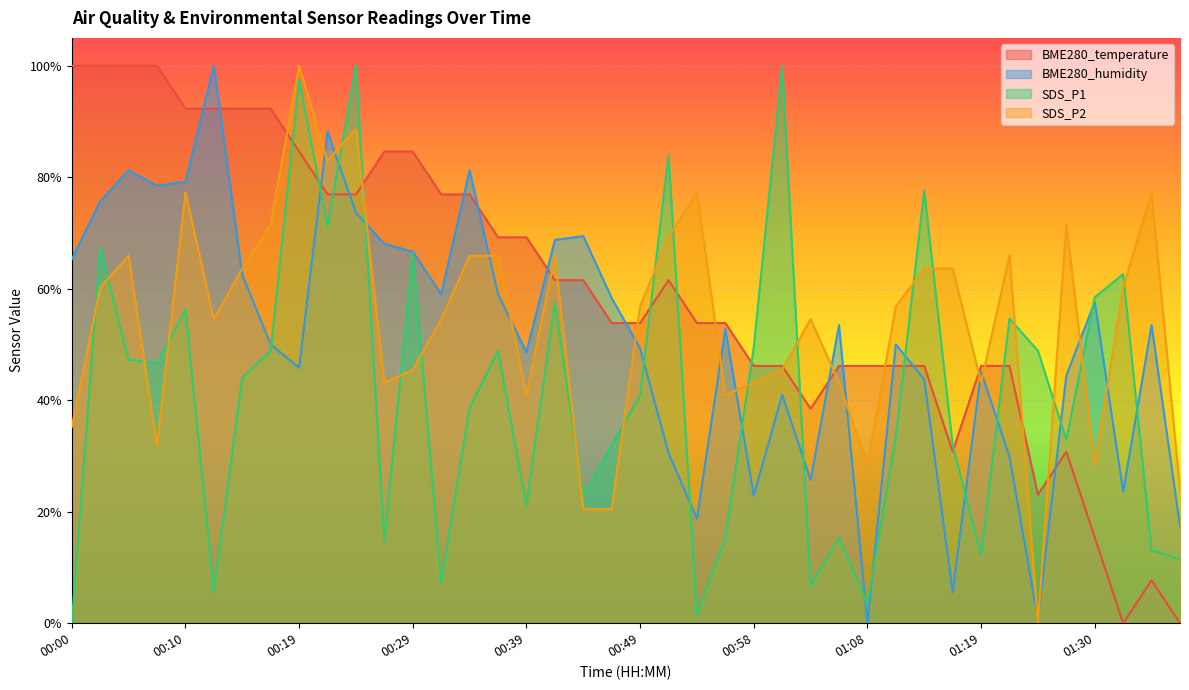

What is the difference between the BME280_humidity values at 01:01 and 00:17?

9.0